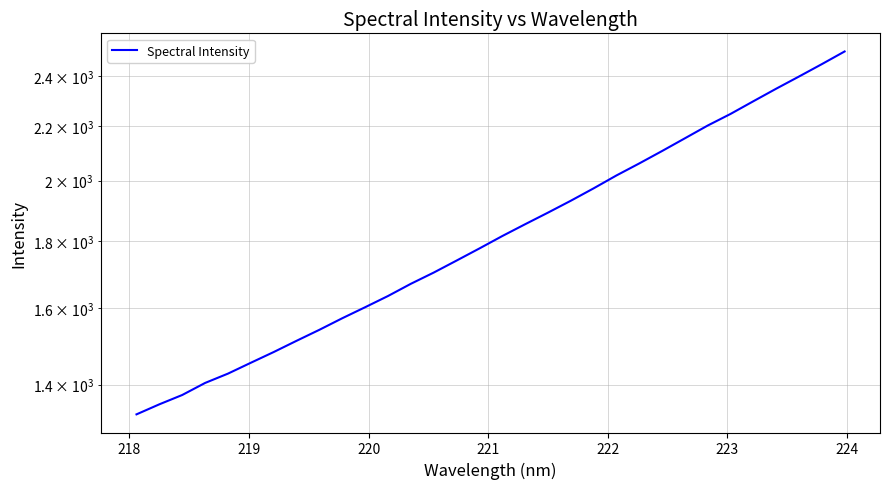

Reading right to left, list all the values displayed in this chart.

2505.7	2450.8	2398.4	2347.9	2297.0	2246.7	2201.6	2153.0	2105.7	2060.5	2017.6	1972.7	1930.4	1890.7	1852.8	1814.9	1776.0	1738.8	1702.8	1669.7	1634.5	1602.8	1572.2	1540.8	1511.5	1482.1	1454.6	1427.2	1404.2	1375.0	1352.8	1329.2